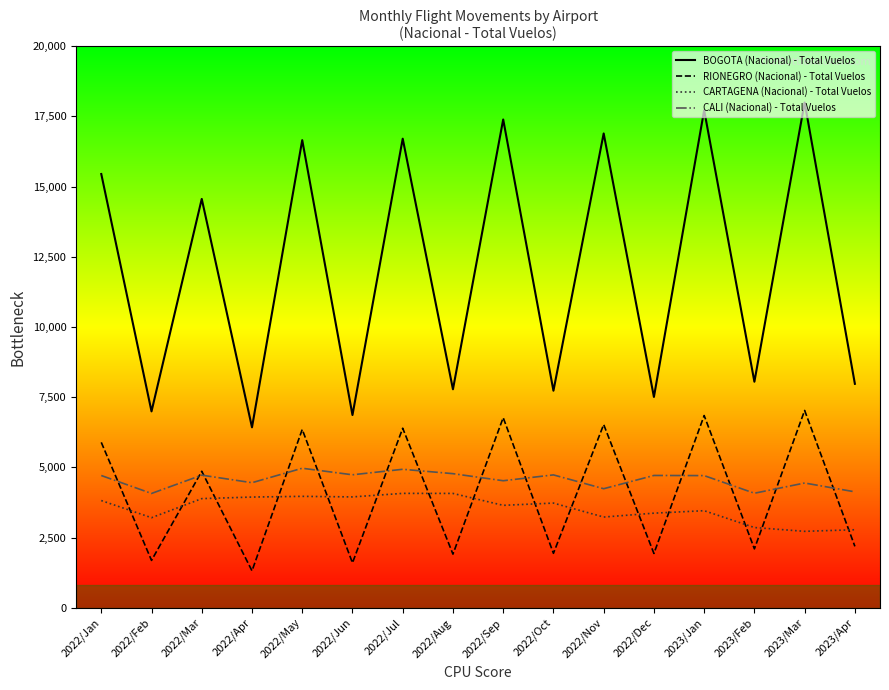

Is it true that BOGOTA (Nacional) - Total Vuelos equals 16893 at 2022/Nov?

True